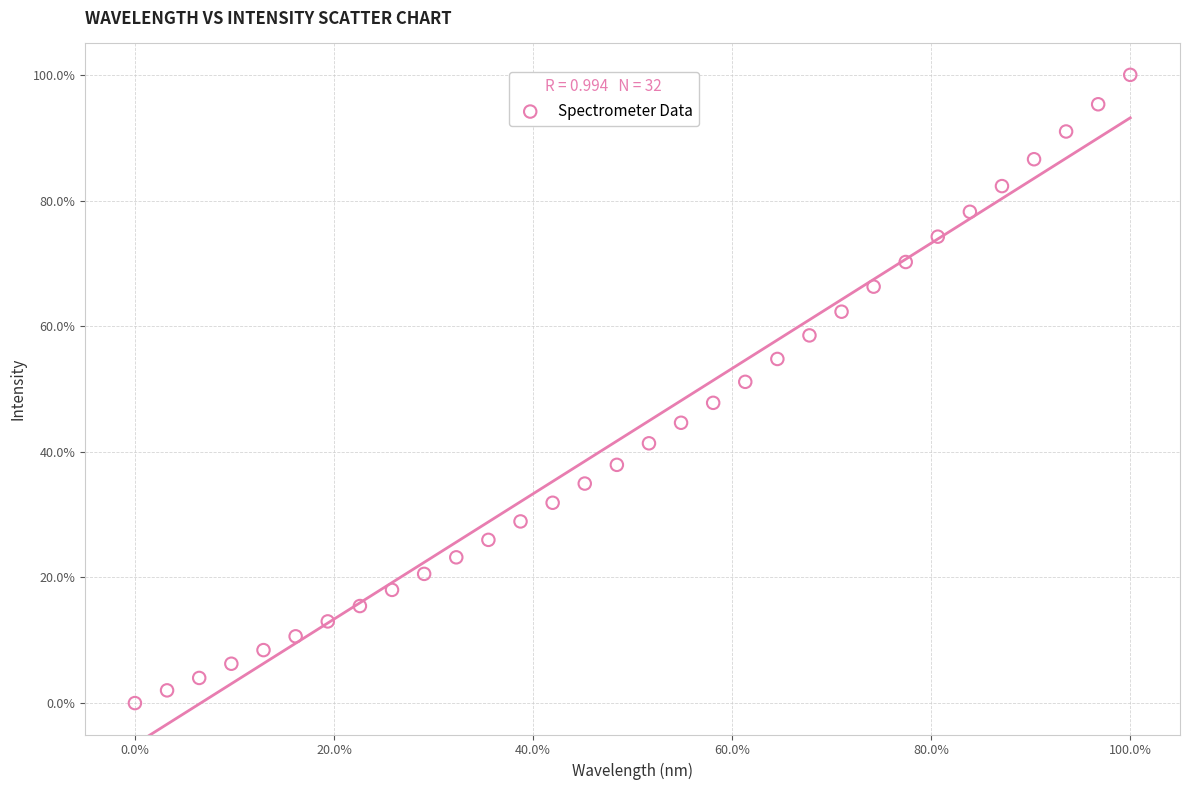

What is the range of X values (max minus min)?

100.0